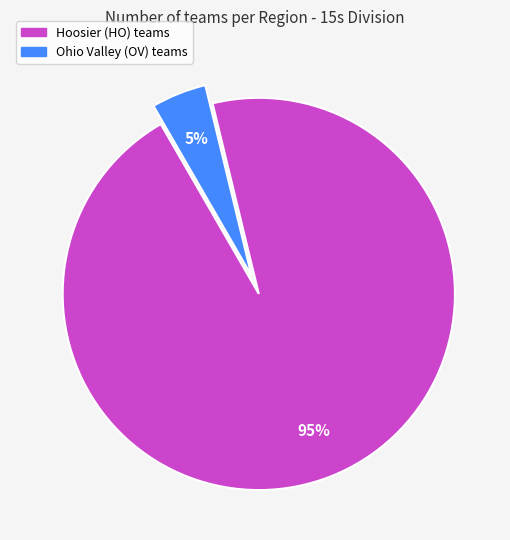

Does any single category account for the majority?

Yes